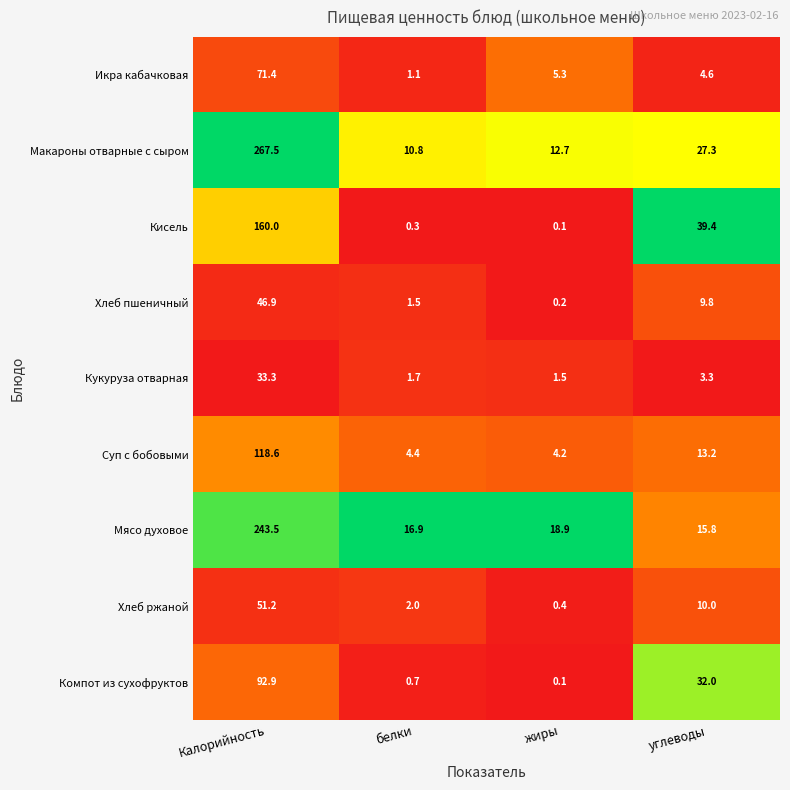

At which category is the sum across all series the highest?

Калорийность